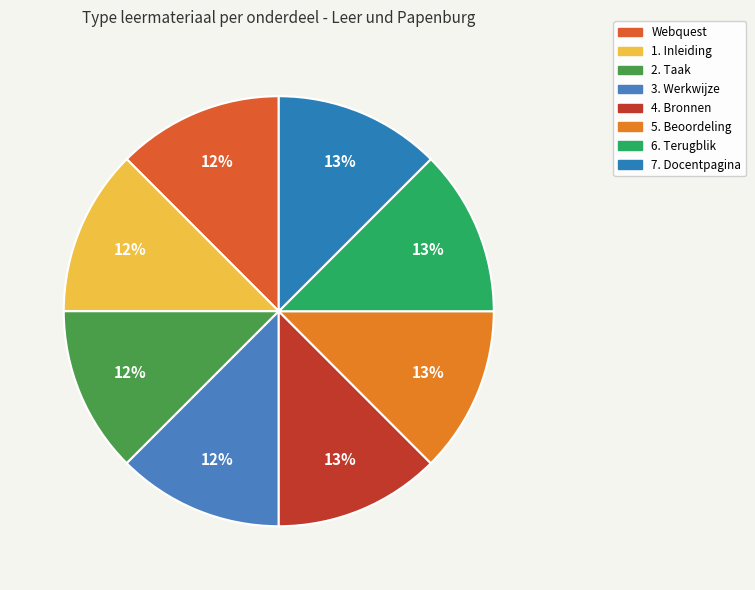

Is 3. Werkwijze the majority of the pie?

No